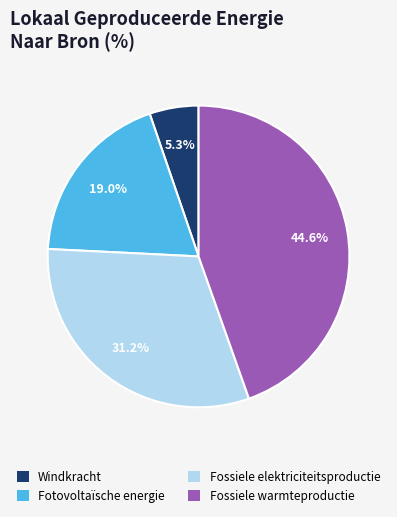

To the nearest percent, what is the difference between the Windkracht and Fossiele warmteproductie slice percentages?

39%